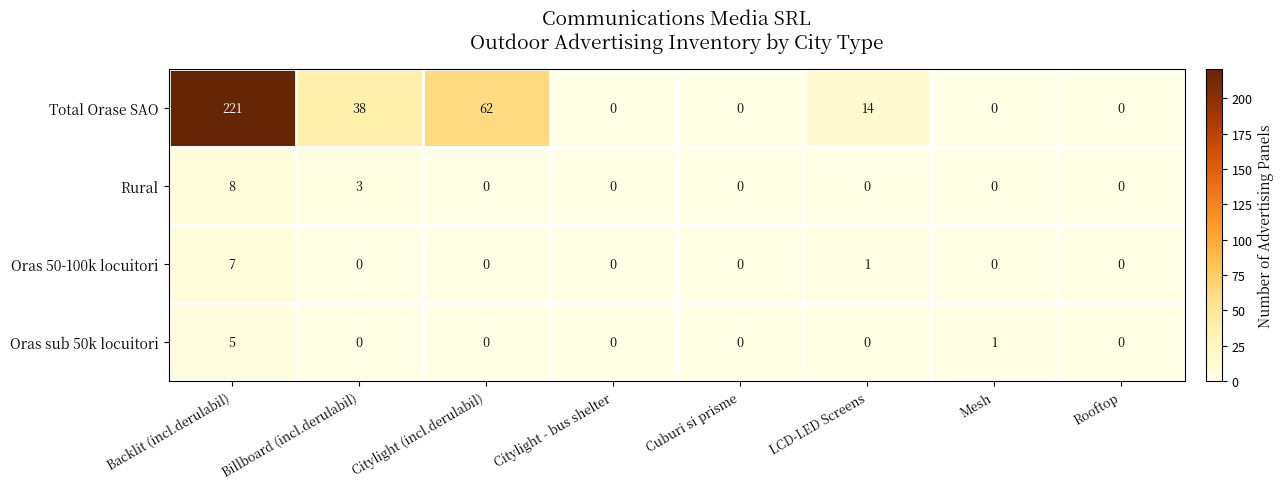

At which label does Total Orase SAO first exceed 14?

Backlit (incl.derulabil)